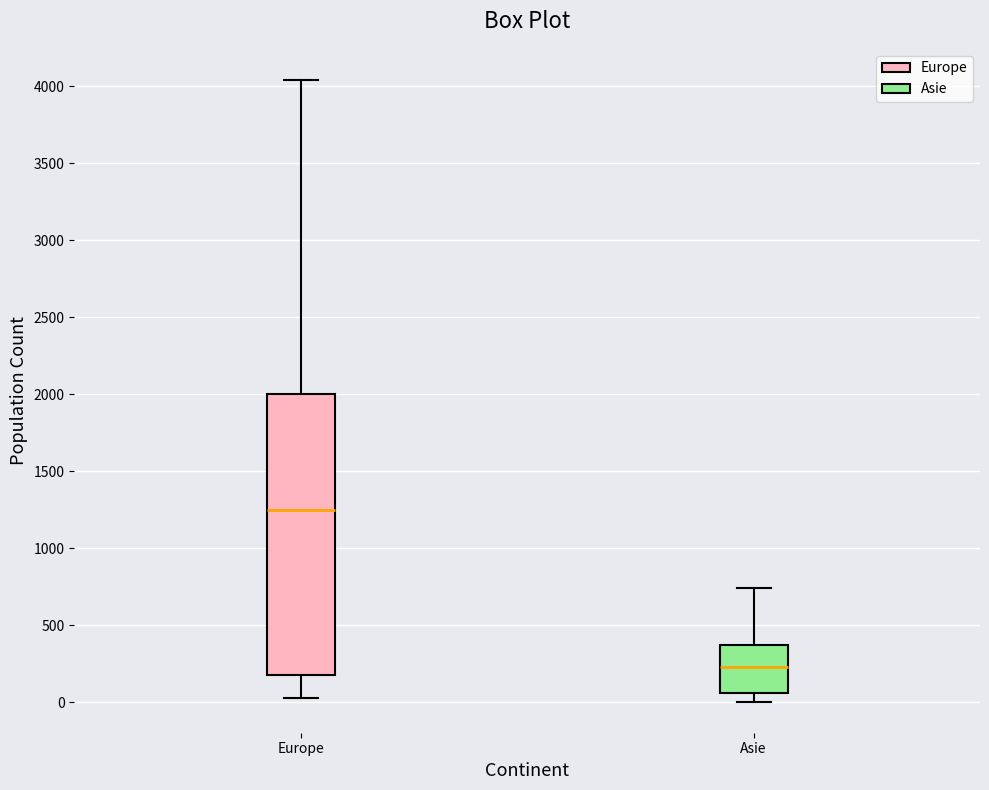

Which box's median line is the highest?

Europe